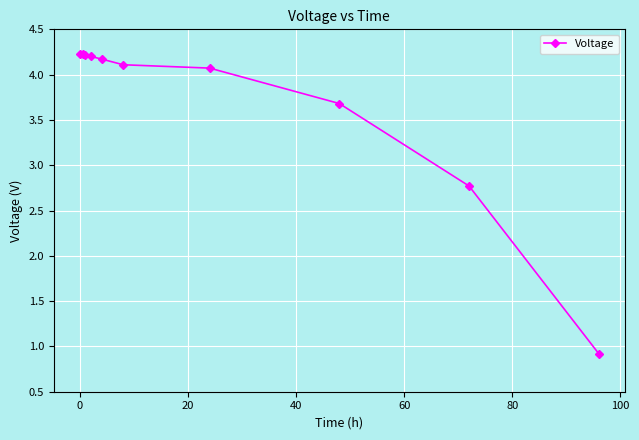

What is the greatest value displayed?

4.2